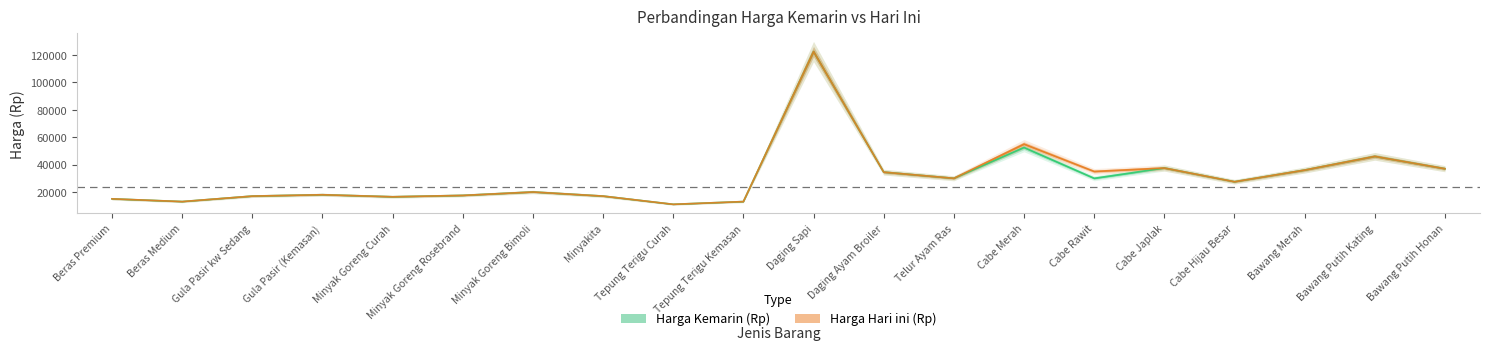

What is the sum of the Harga Kemarin (Rp) values at Gula Pasir kw Sedang and Minyak Goreng Bimoli?

37000